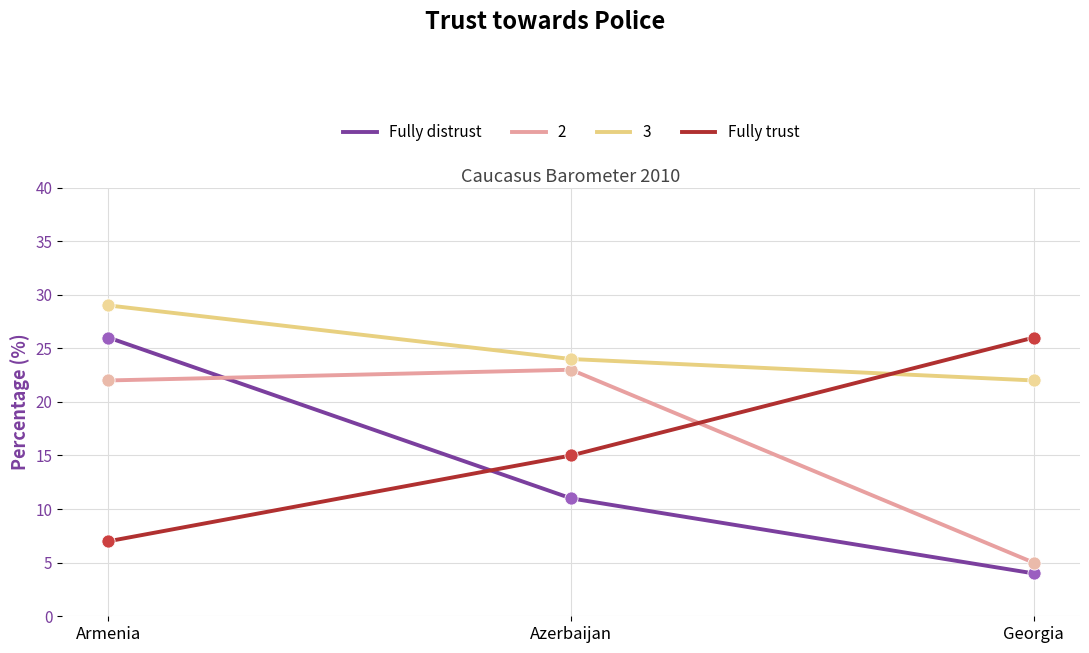

What is the difference between the highest and lowest values at Azerbaijan?

13